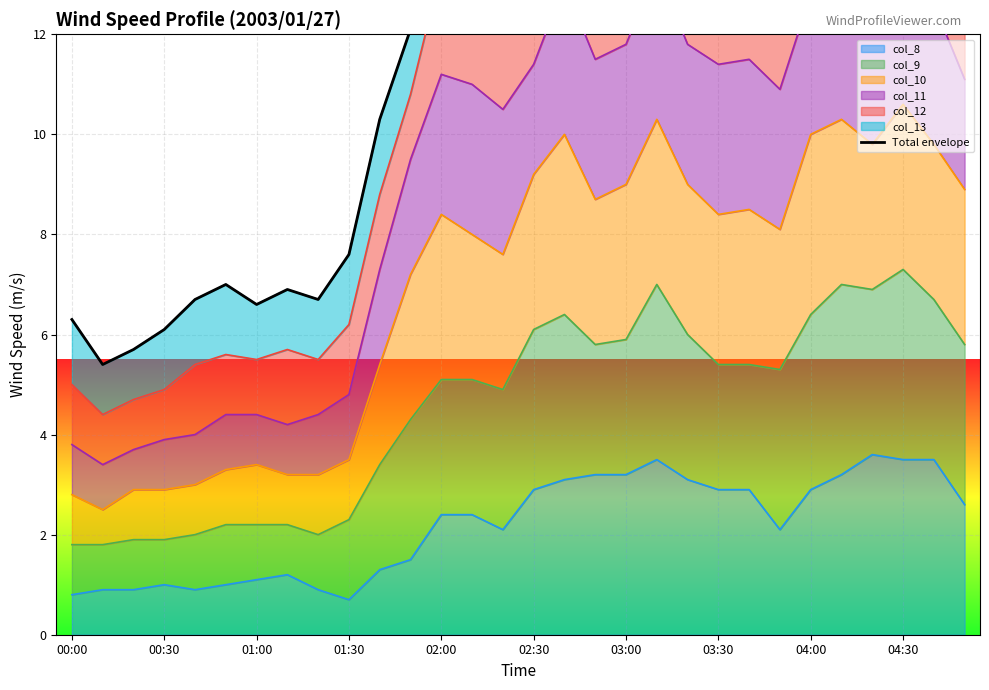

What is the sum of all values?

365.5